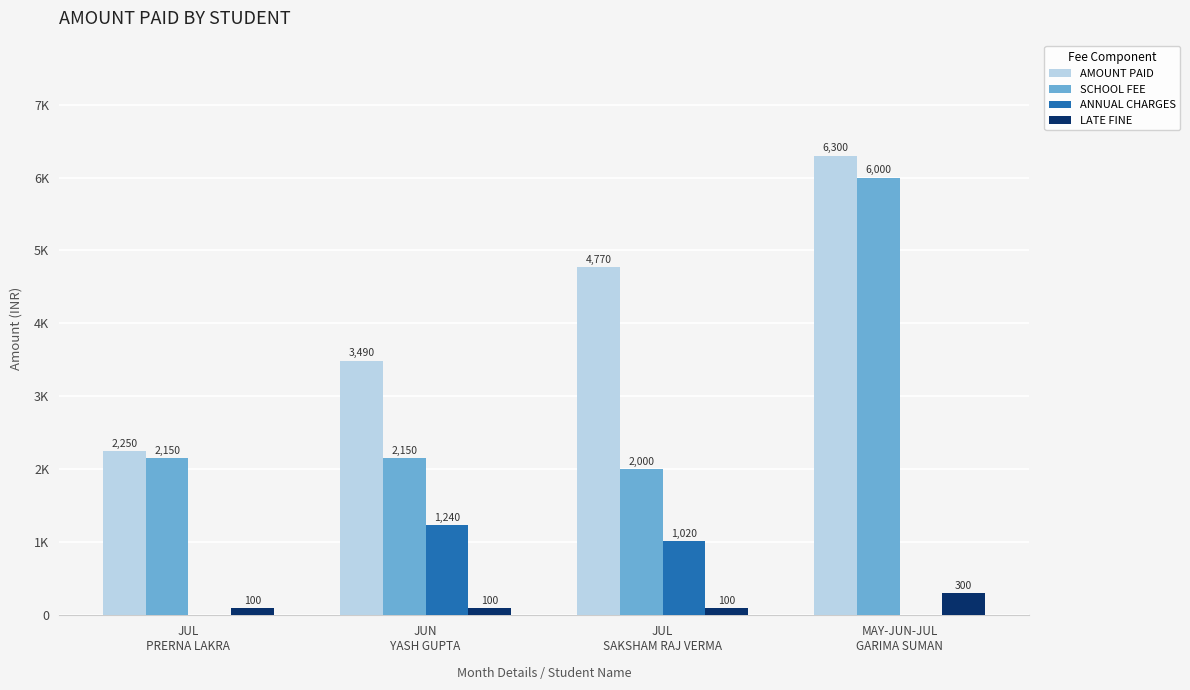

At which label does LATE FINE reach its minimum?

JUL
PRERNA LAKRA